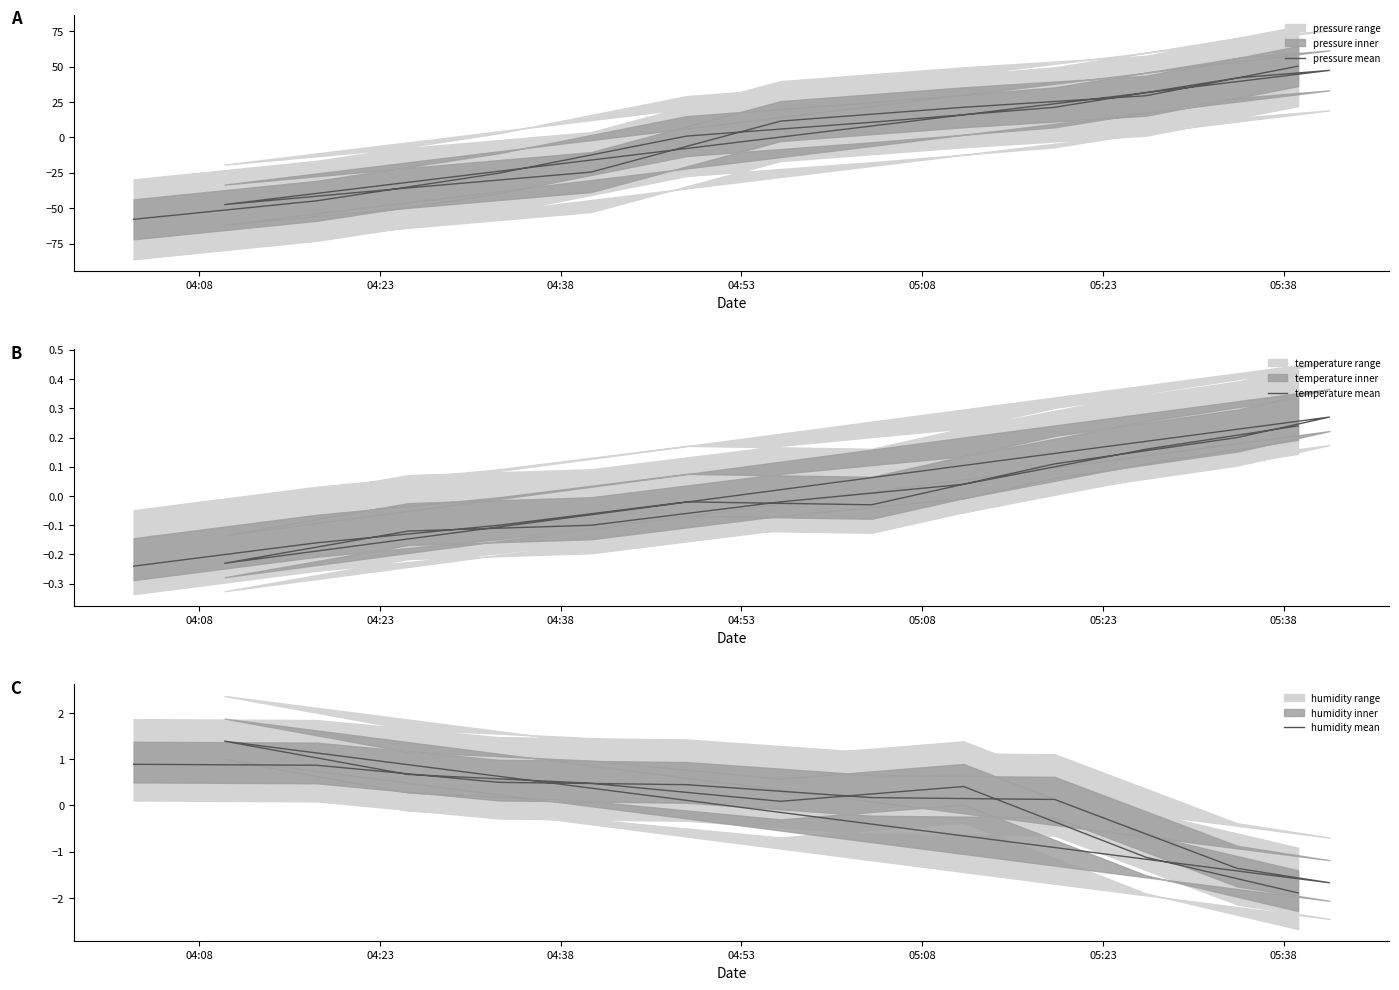

The humidity mean series shows 0.2 at 05:08. True or false?

True